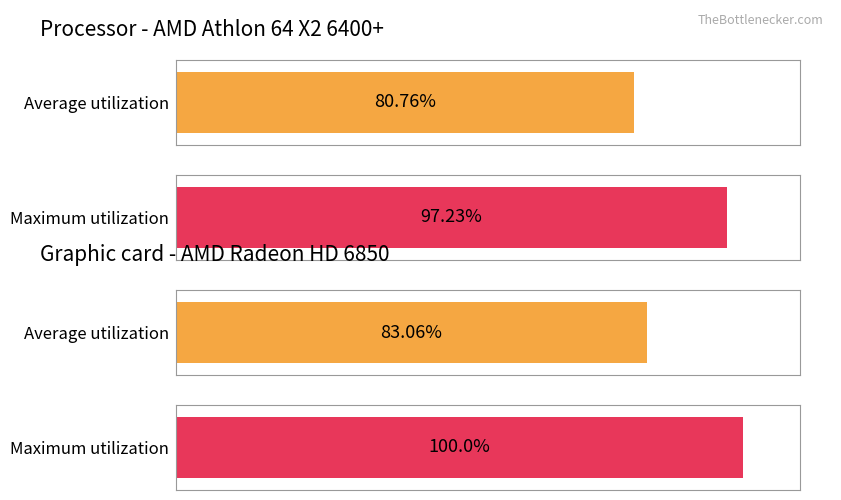

Which series has the largest total across all categories?

Maximum utilization